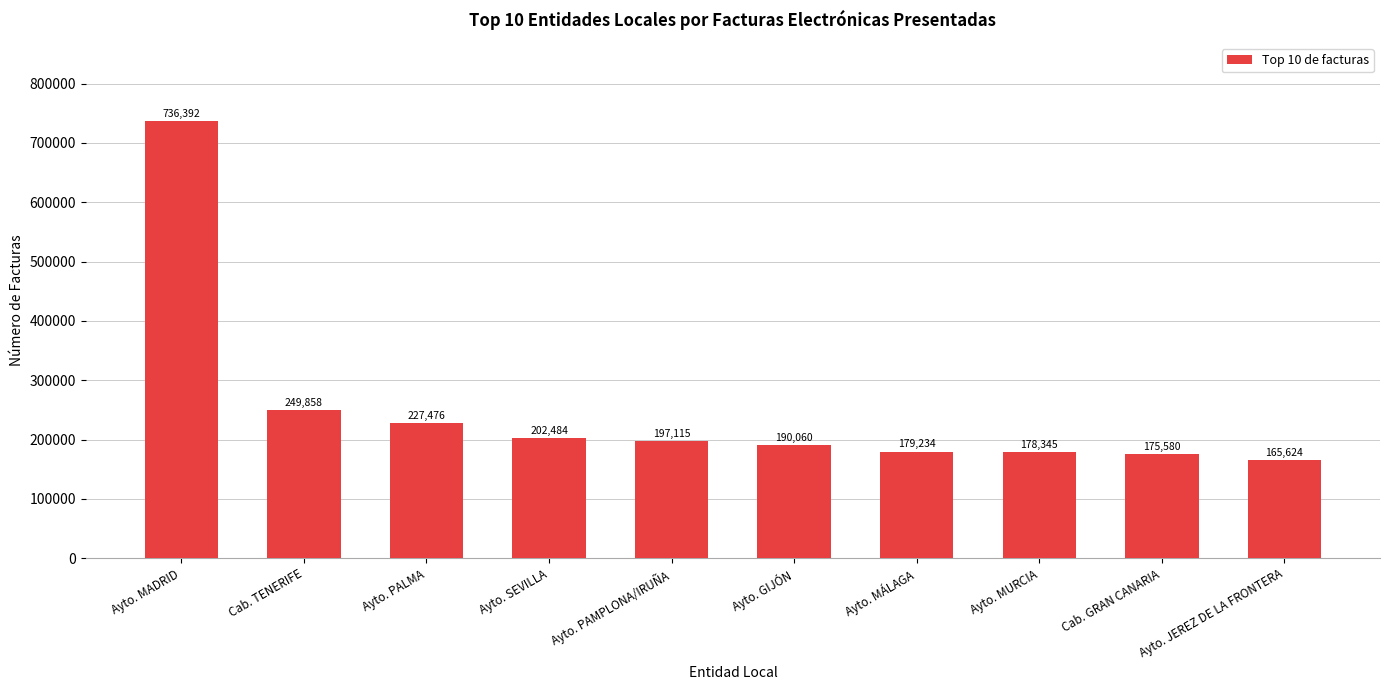

The chart shows a value of 175580 at Cab. GRAN CANARIA. True or false?

True